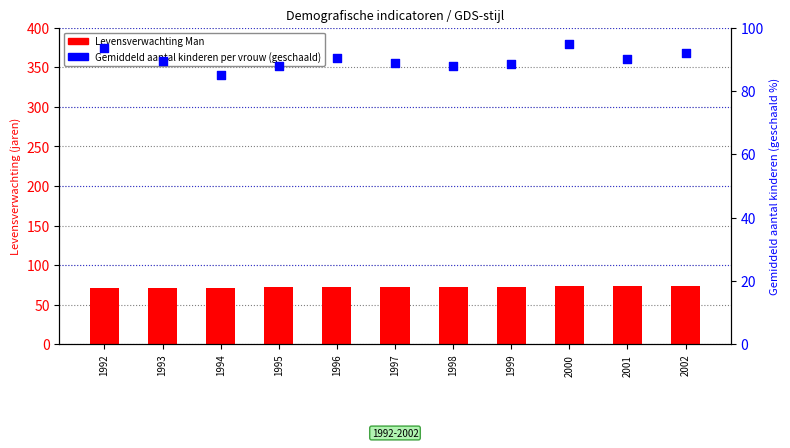

What are all the series names shown in the legend?

Levensverwachting Man, Gemiddeld aantal kinderen per vrouw